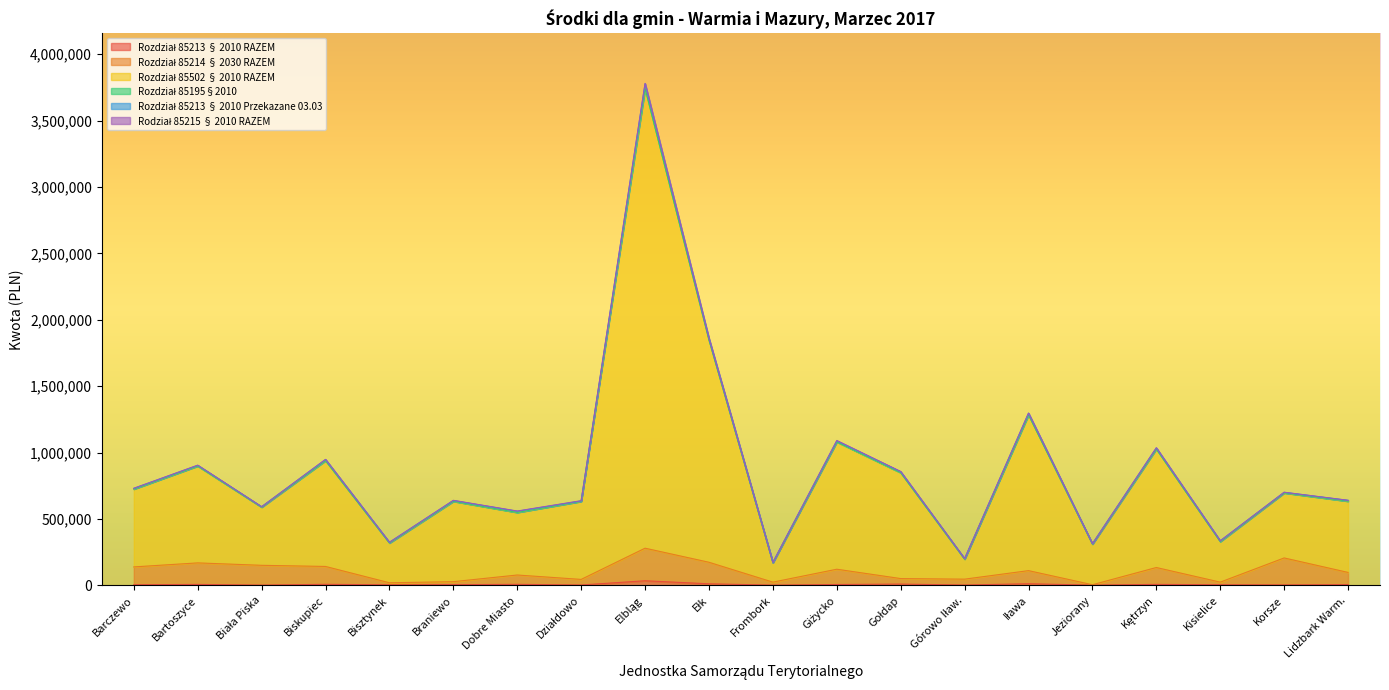

Which series has the largest range (max minus min)?

Rozdział 85502 § 2010 RAZEM